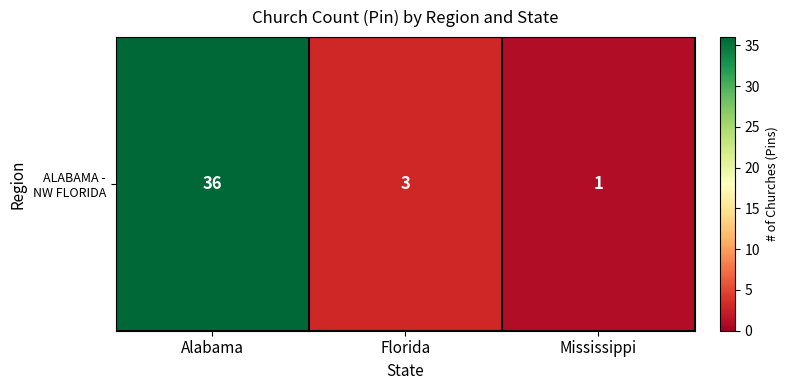

The chart shows a value of 16 at Alabama. True or false?

False